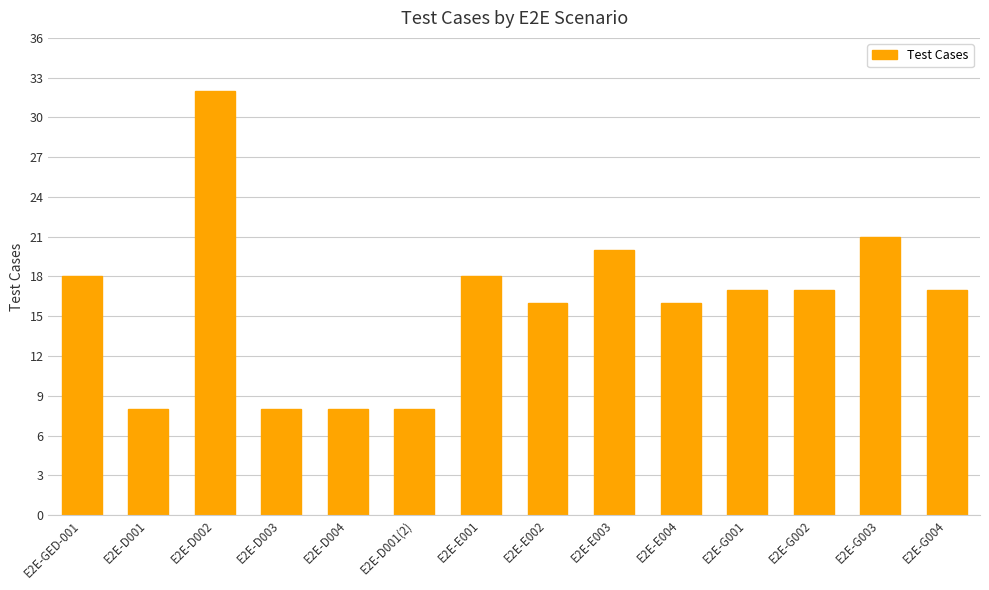

Reading right to left, list all the values displayed in this chart.

17	21	17	17	16	20	16	18	8	8	8	32	8	18